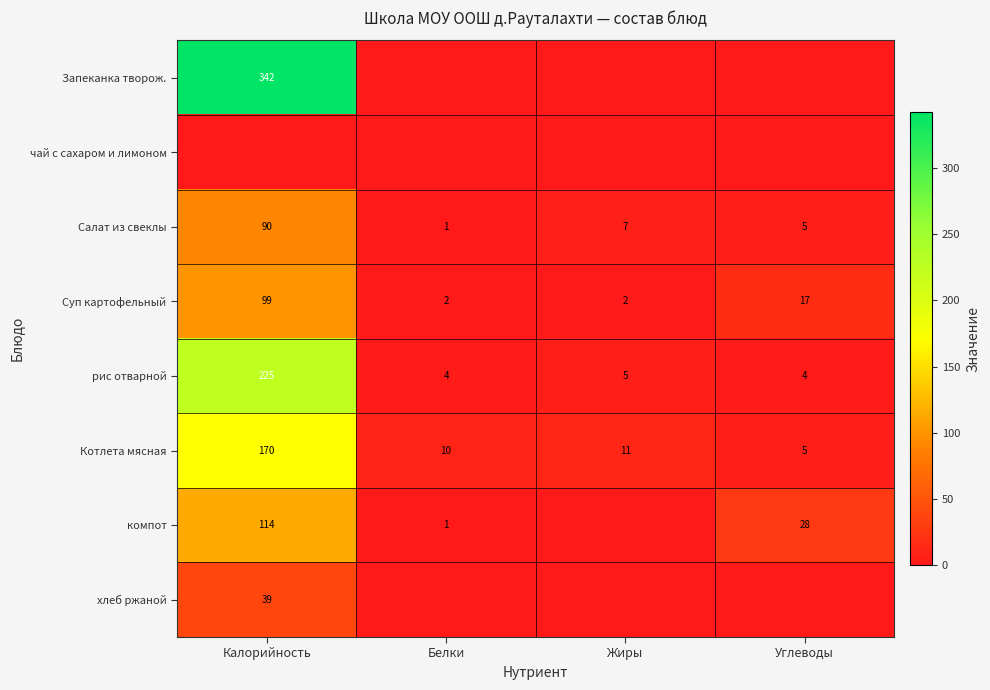

Where is Котлета мясная nearest to the value 87?

Жиры